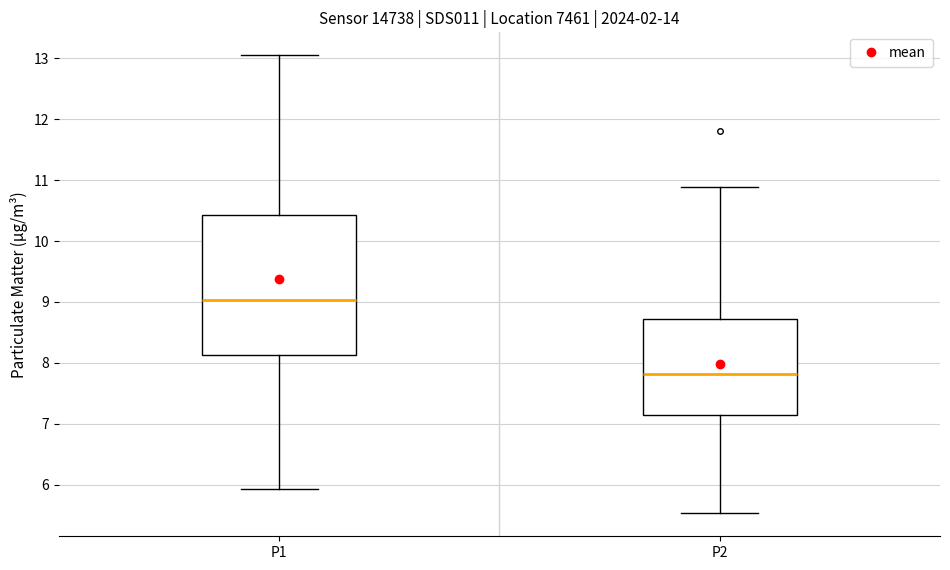

Which box is the tallest, from its lower edge to its upper edge?

P1